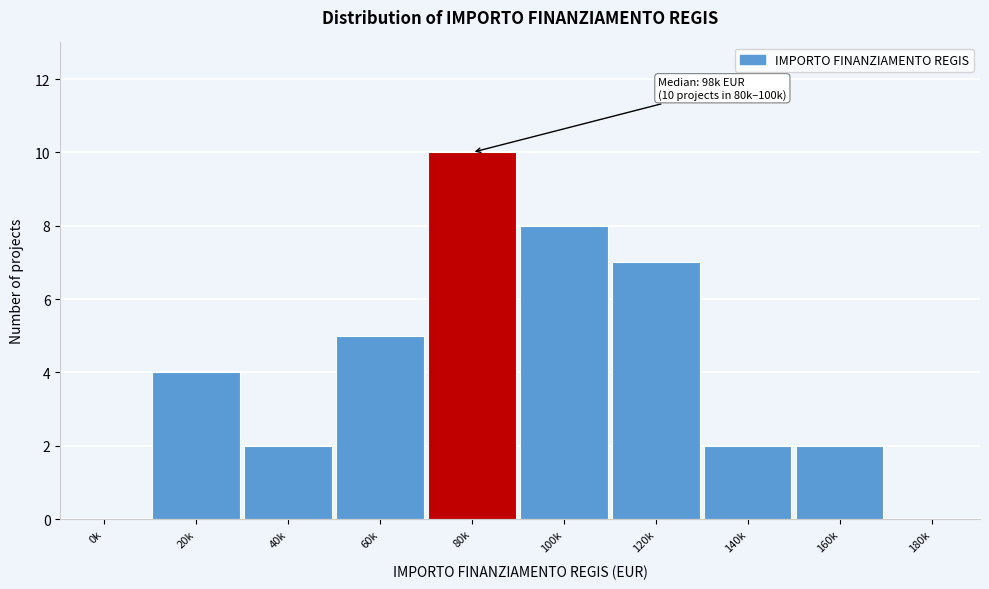

Reading left to right, list all the values displayed in this chart.

0k=0	20k=4	40k=2	60k=5	80k=10	100k=8	120k=7	140k=2	160k=2	180k=0